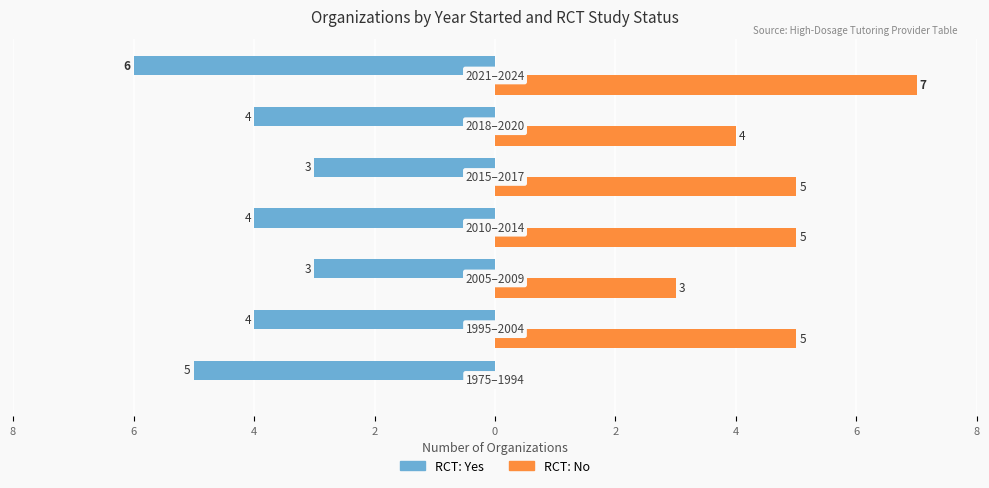

What are all the series names shown in the legend?

RCT: Yes, RCT: No